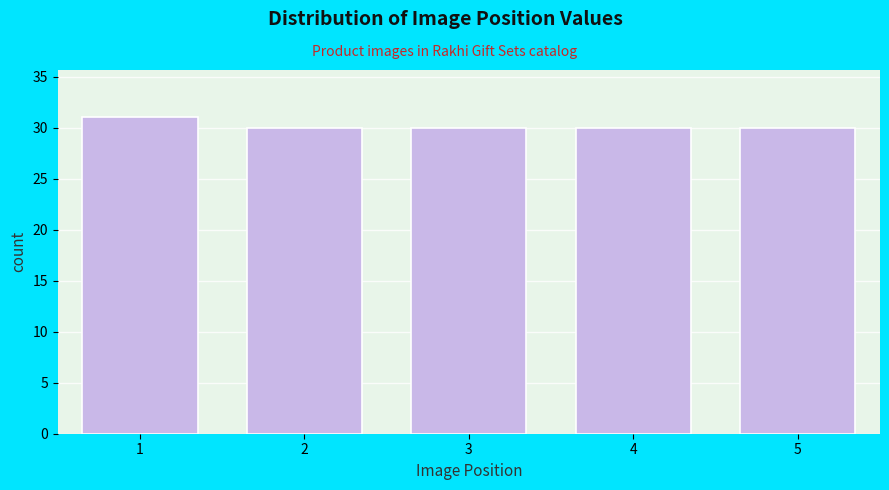

Reading right to left, list all the values displayed in this chart.

30	30	30	30	31